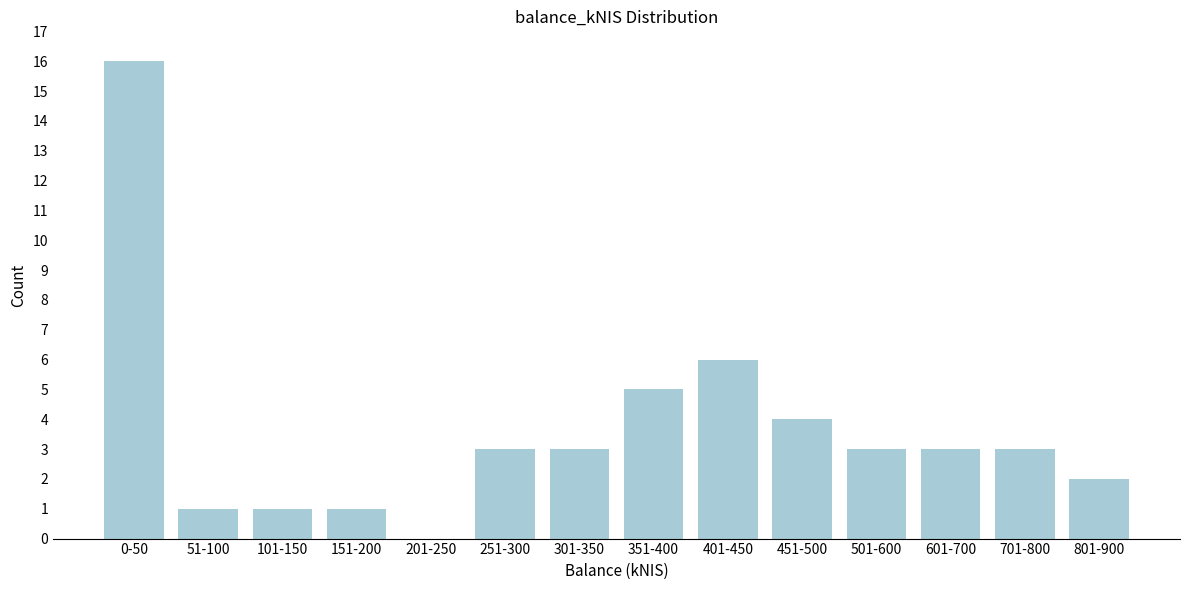

Reading left to right, what are all the values shown in this chart?

0-50=16	51-100=1	101-150=1	151-200=1	201-250=0	251-300=3	301-350=3	351-400=5	401-450=6	451-500=4	501-600=3	601-700=3	701-800=3	801-900=2